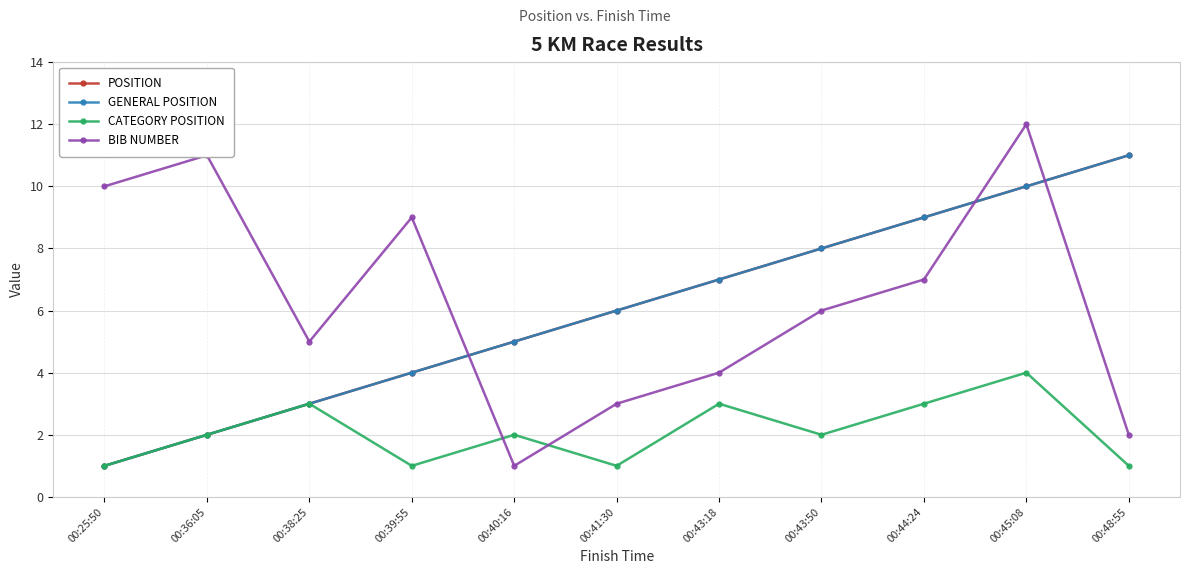

Is this an area chart (filled region under the line)?

No